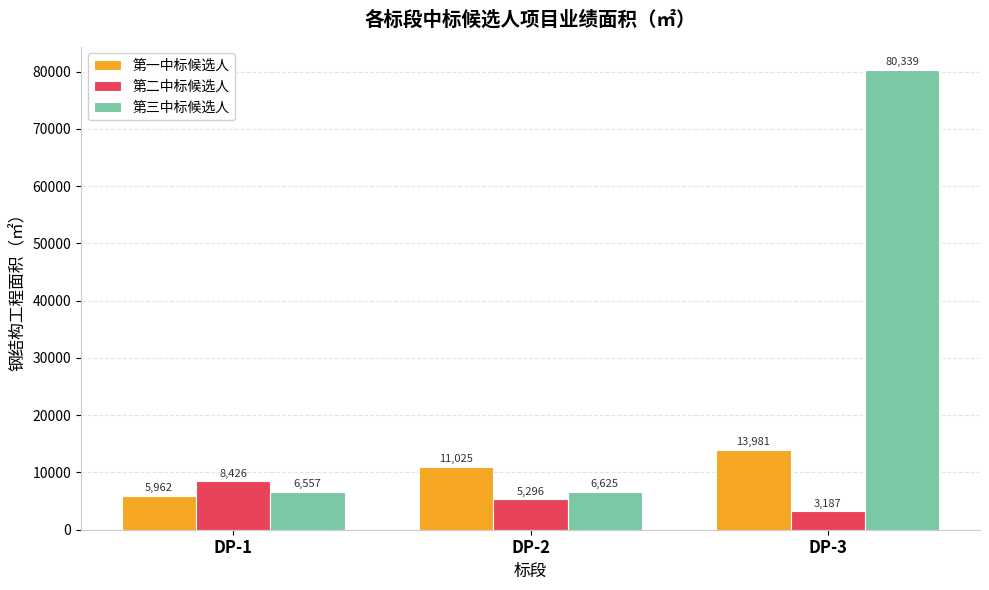

How many categories are shown in the chart?

3